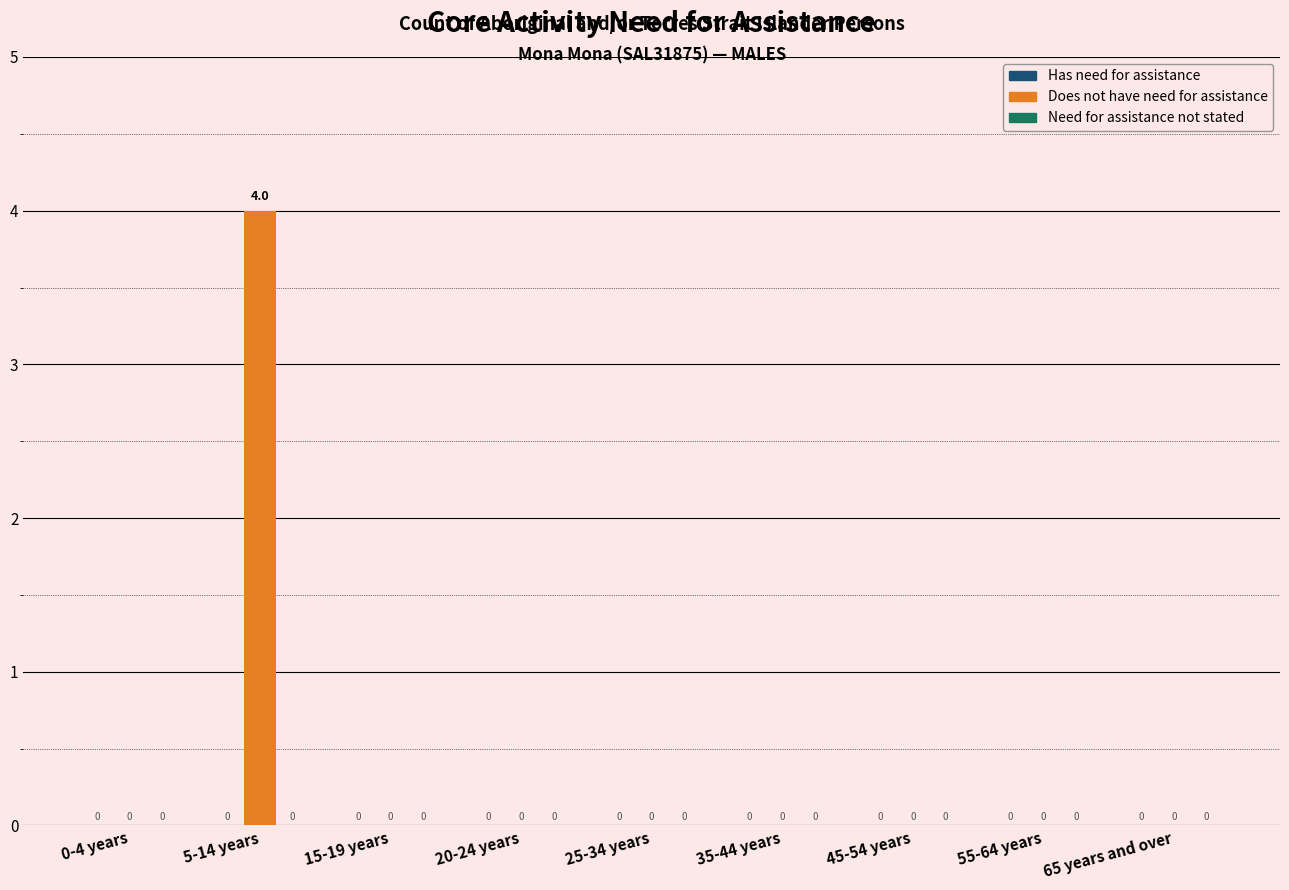

How many values are between 0 and 1?

8